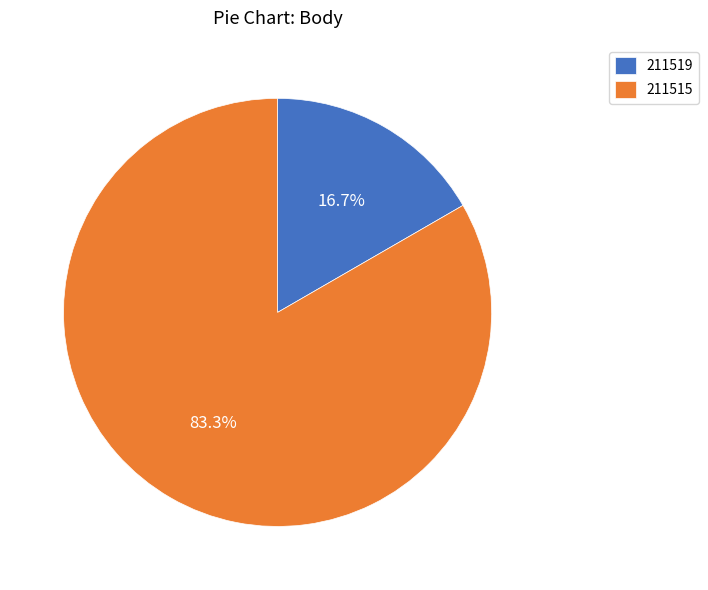

What is the largest slice in the pie chart?

211515